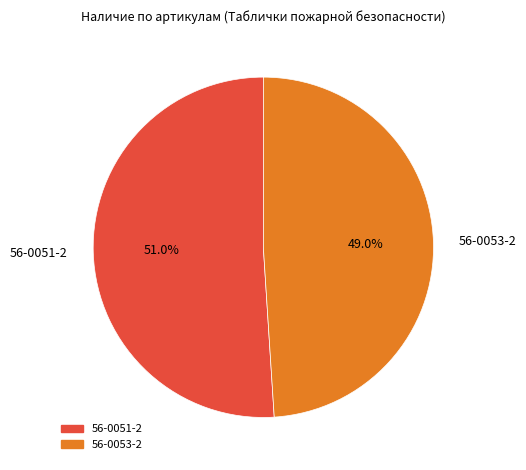

Which category has the biggest portion of the pie?

56-0051-2